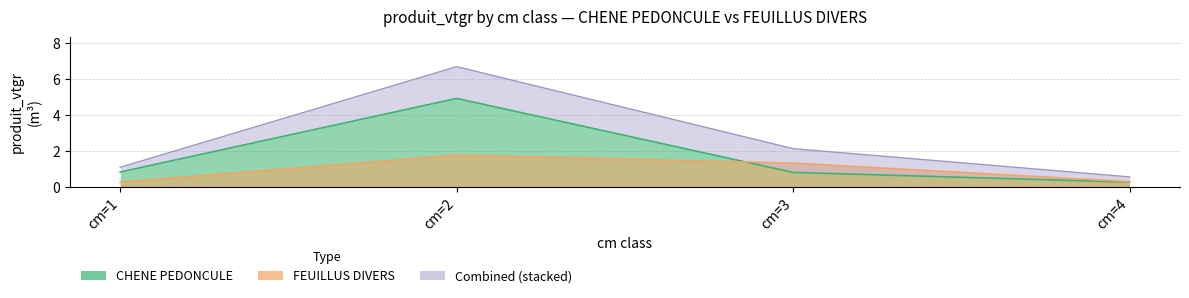

The value of FEUILLUS DIVERS at cm=4 is 0.3. True or false?

True